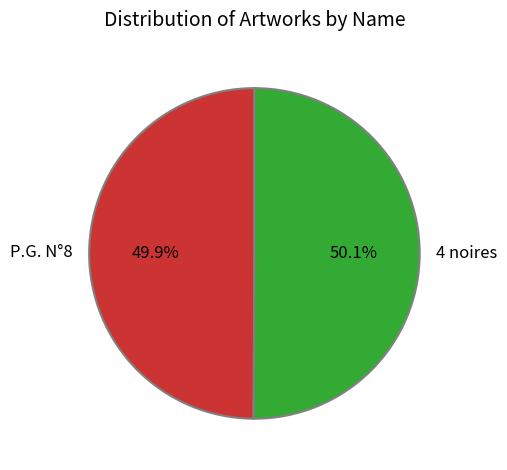

To the nearest percent, what is the average slice percentage?

50%